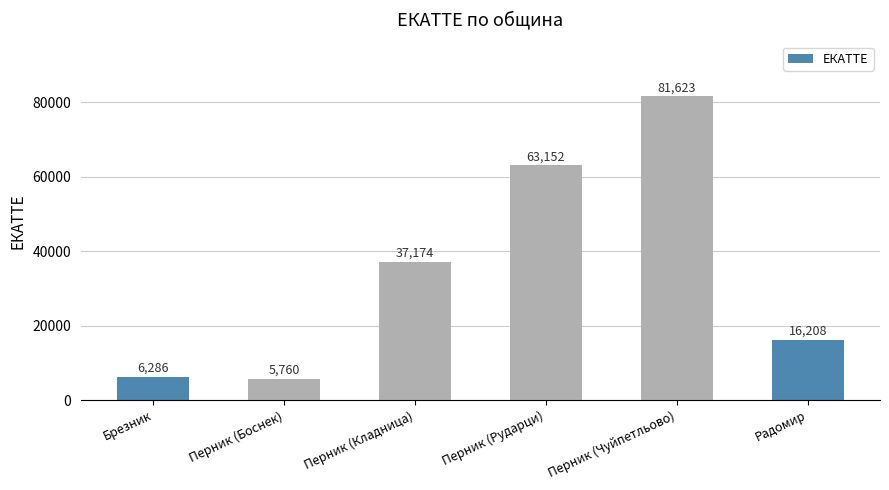

Are the bars horizontal?

No